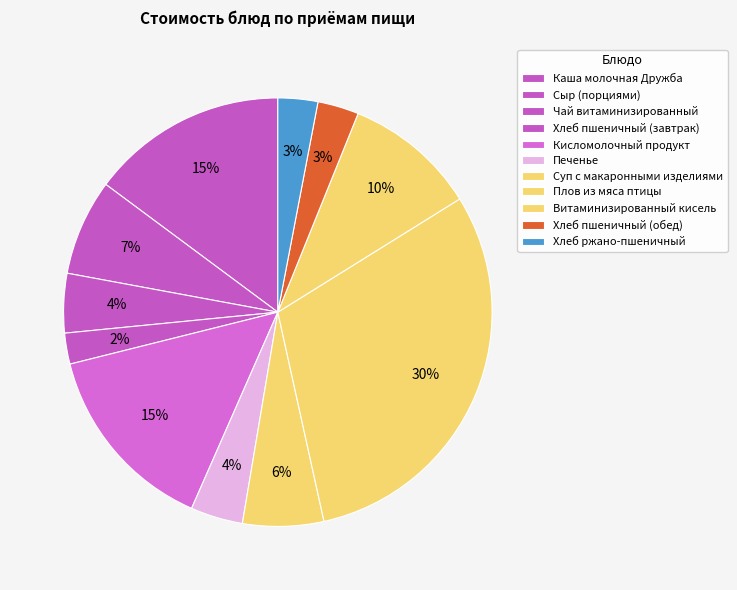

The Хлеб ржано-пшеничный slice represents 1% of the pie. True or false?

False